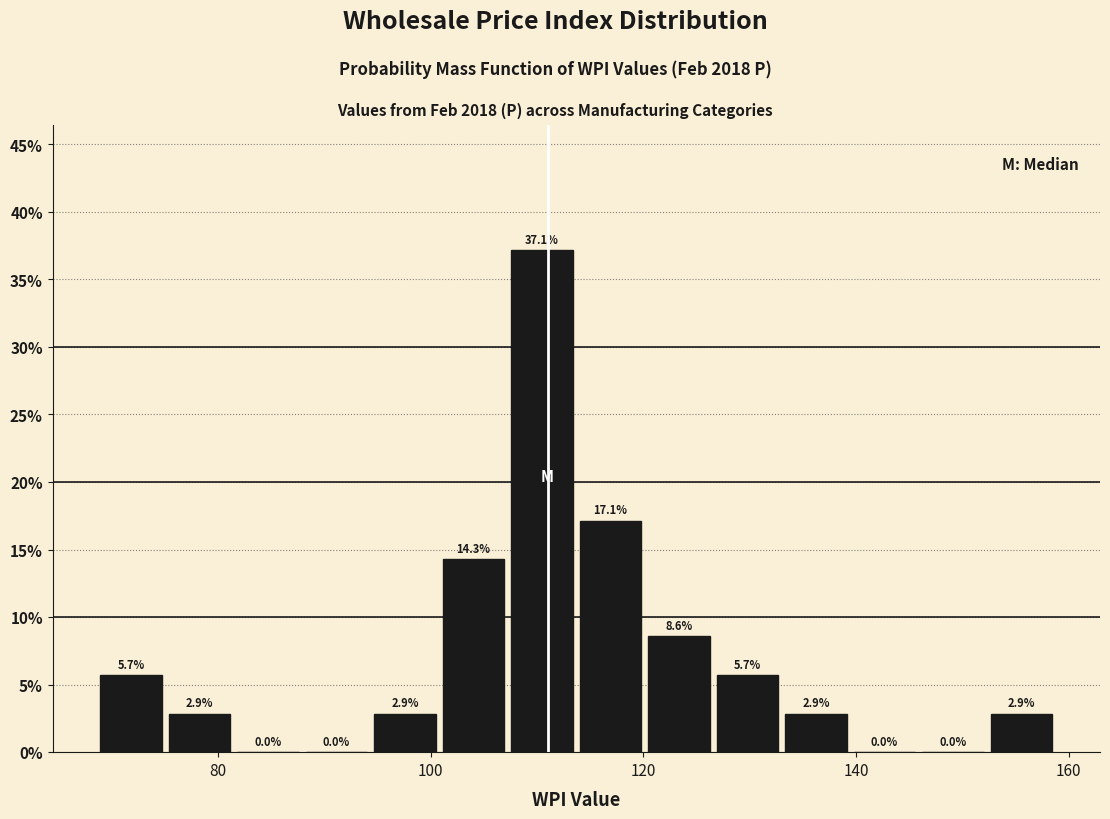

Around what value on the x-axis is the tallest bar? Give the approximate position of its centre, as read against the axis.

110